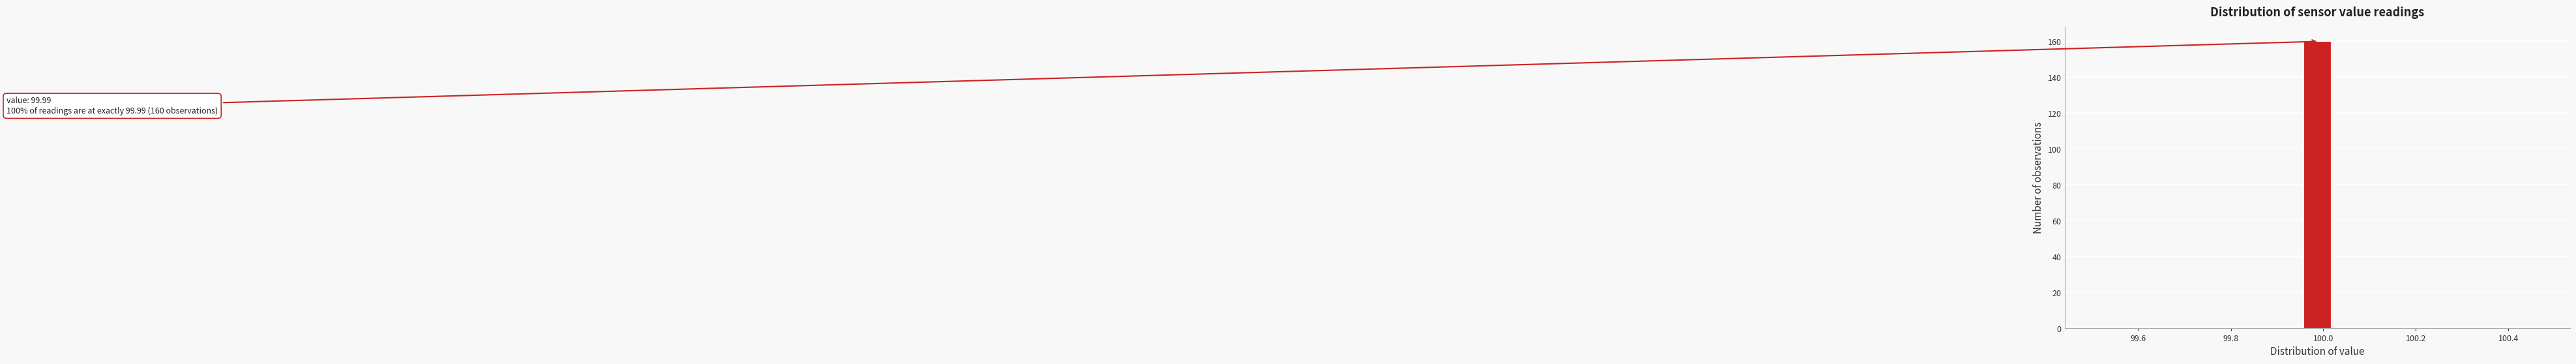

Around what value on the x-axis is the tallest bar? Give the approximate position of its centre, as read against the axis.

99.98